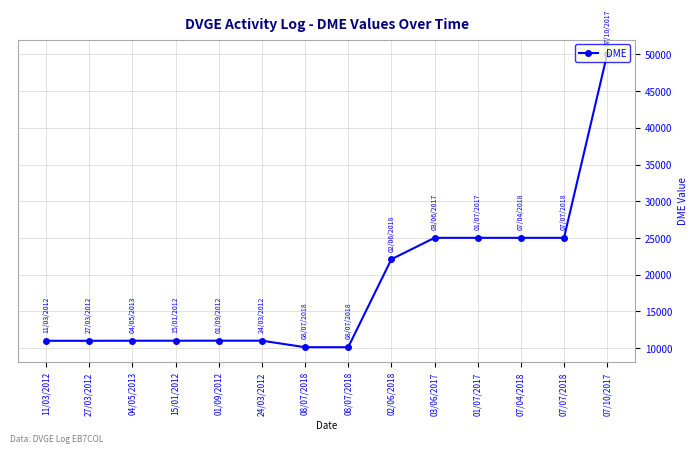

What is the change in value from 27/03/2012 to 08/07/2018?

-872